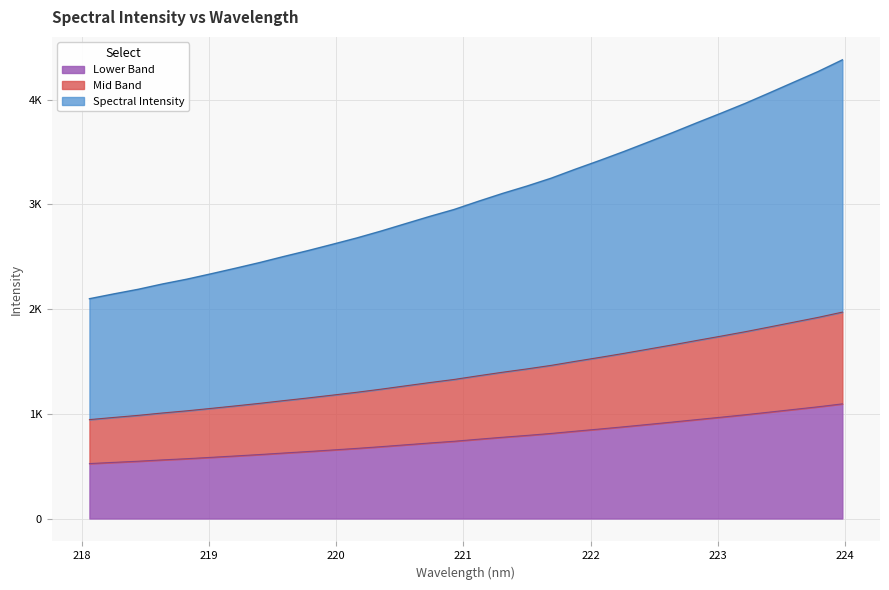

Between 219.589 and 220.3533, which is larger?

220.3533